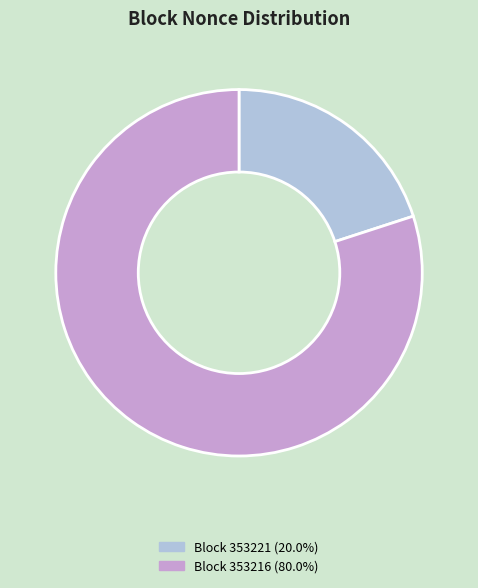

Combined, do Block 353221 (20.0%) and Block 353216 (80.0%) account for over 50%?

Yes